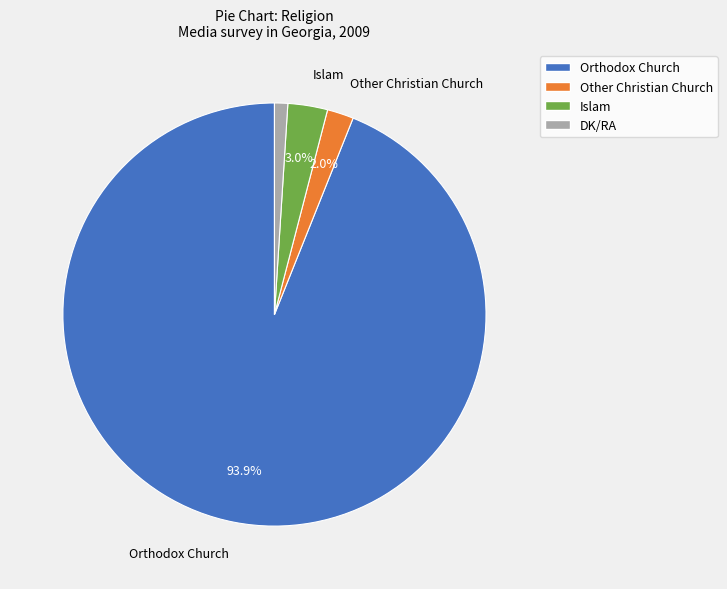

Count the number of slices in the pie.

4